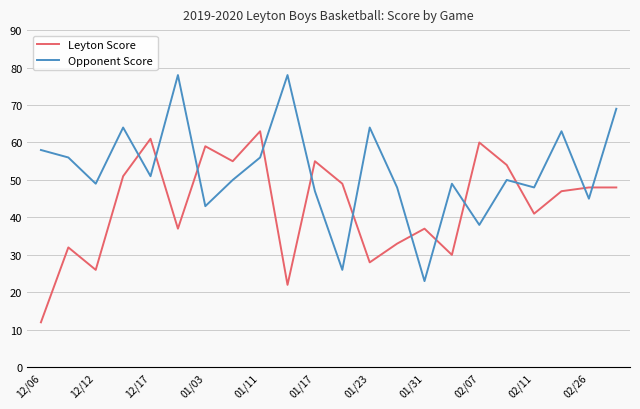

Which series has the widest spread of values?

Opponent Score